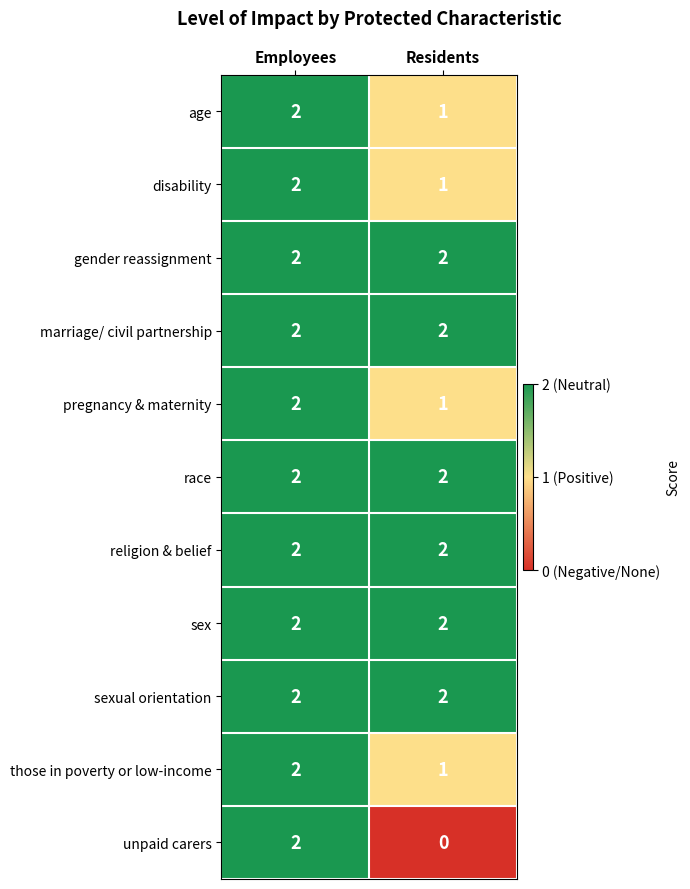

What is the sum of the religion & belief values at Residents and Employees?

4